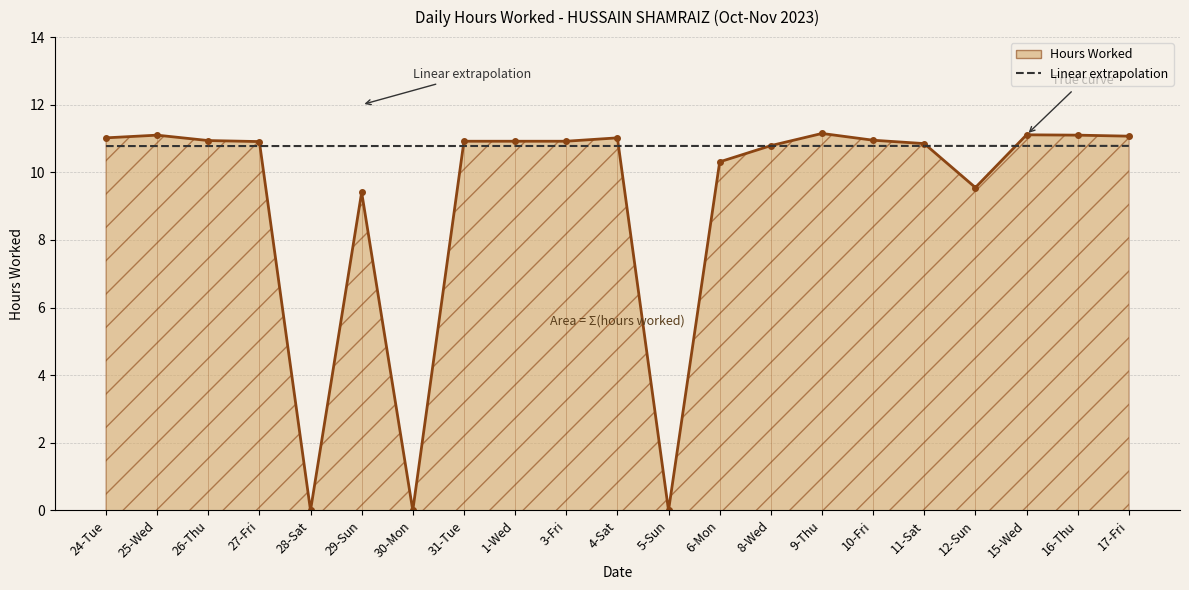

Reading left to right, transcribe all the data shown in this chart.

11.0	11.1	10.9	10.9	0.0	9.4	0.0	10.9	10.9	10.9	11.0	0.0	10.3	10.8	11.2	10.9	10.8	9.6	11.1	11.1	11.1